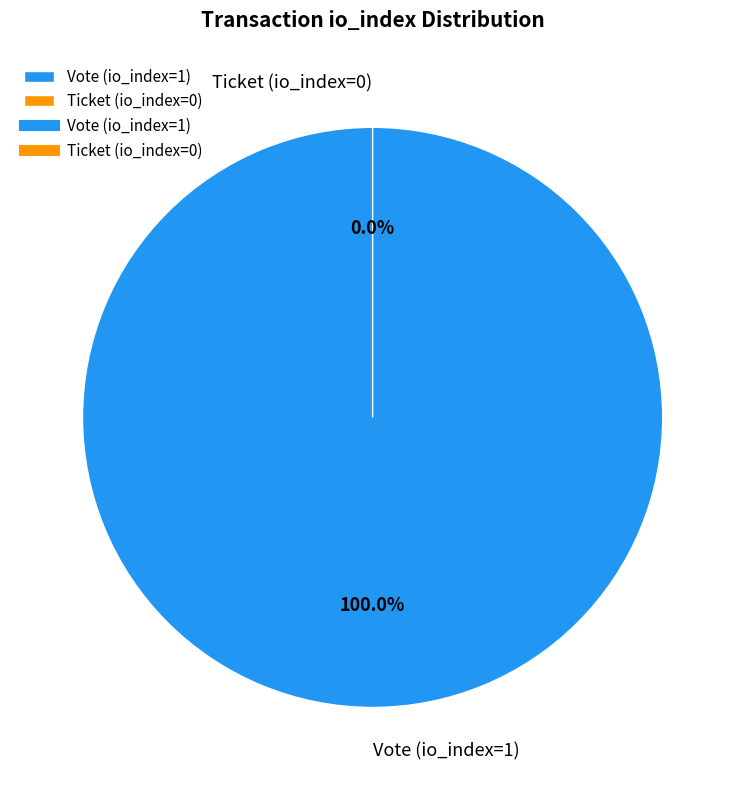

How many slices are in this pie chart?

2